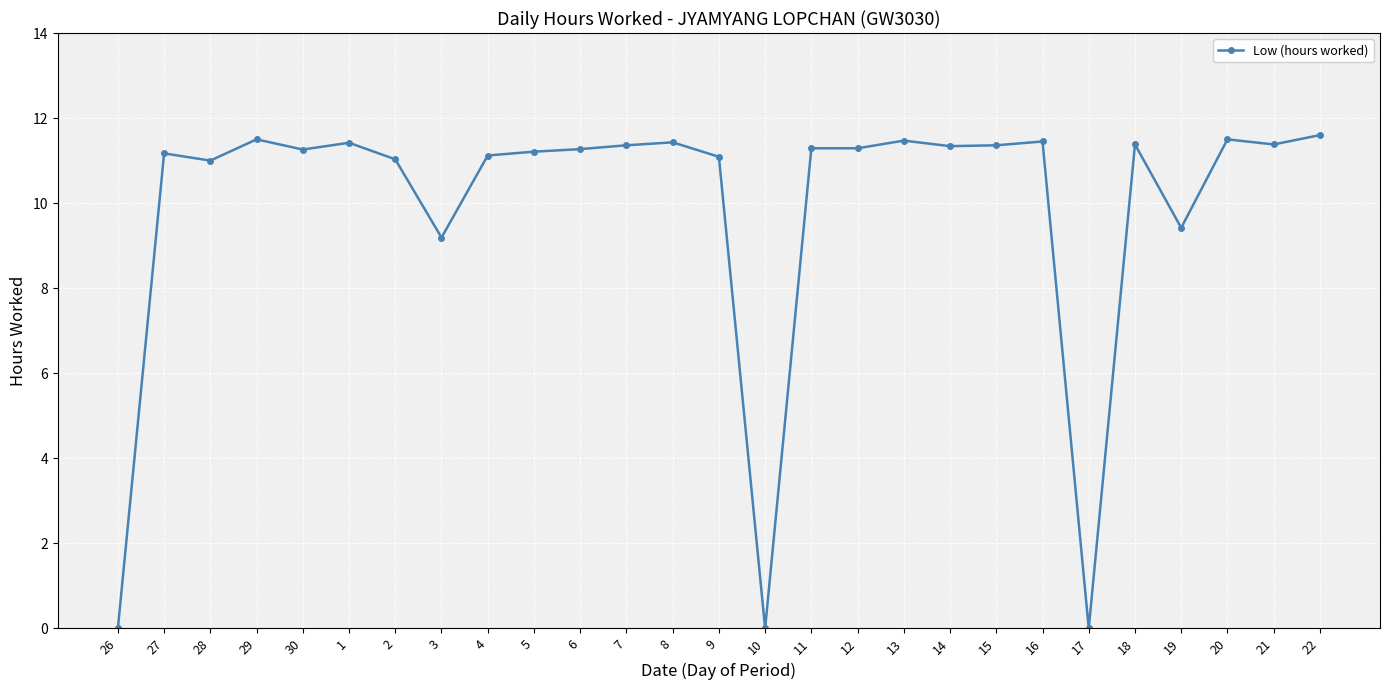

Approximately how many times larger is the value at 1 compared to 11?

1.0